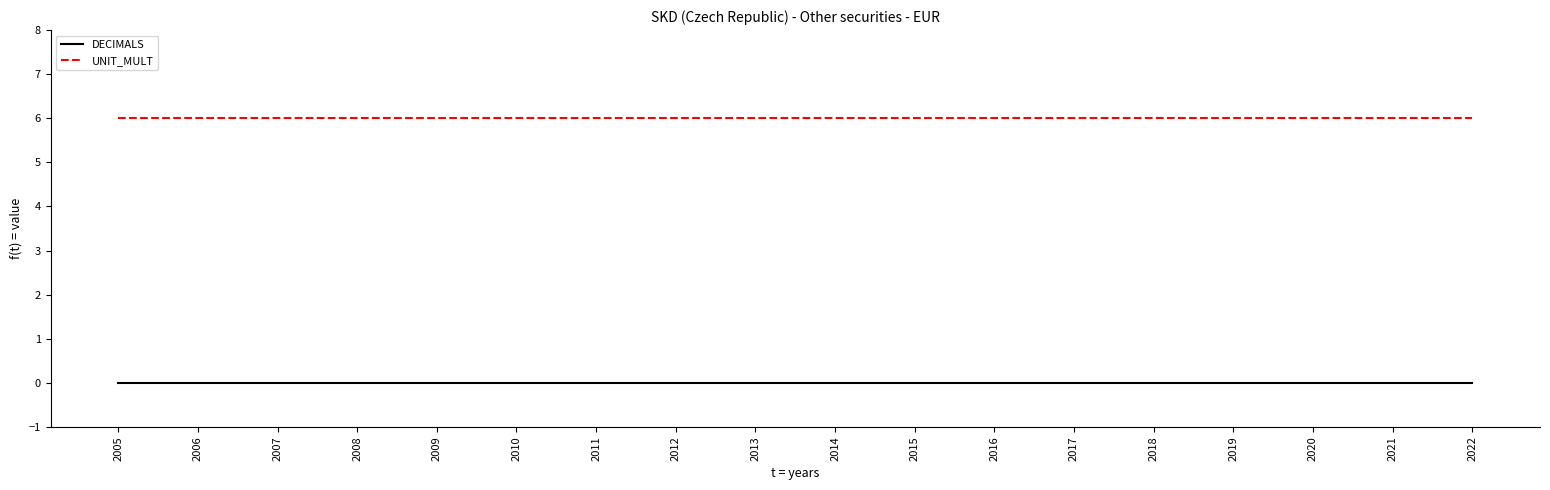

True or false: DECIMALS and UNIT_MULT cross at least once.

False